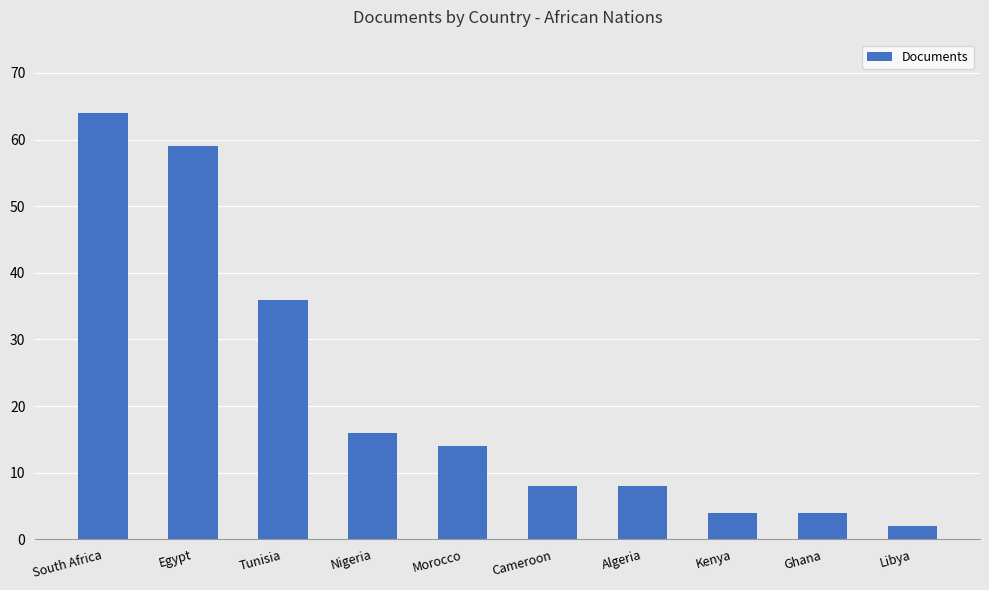

What is the sum of the values at Cameroon and Egypt?

67